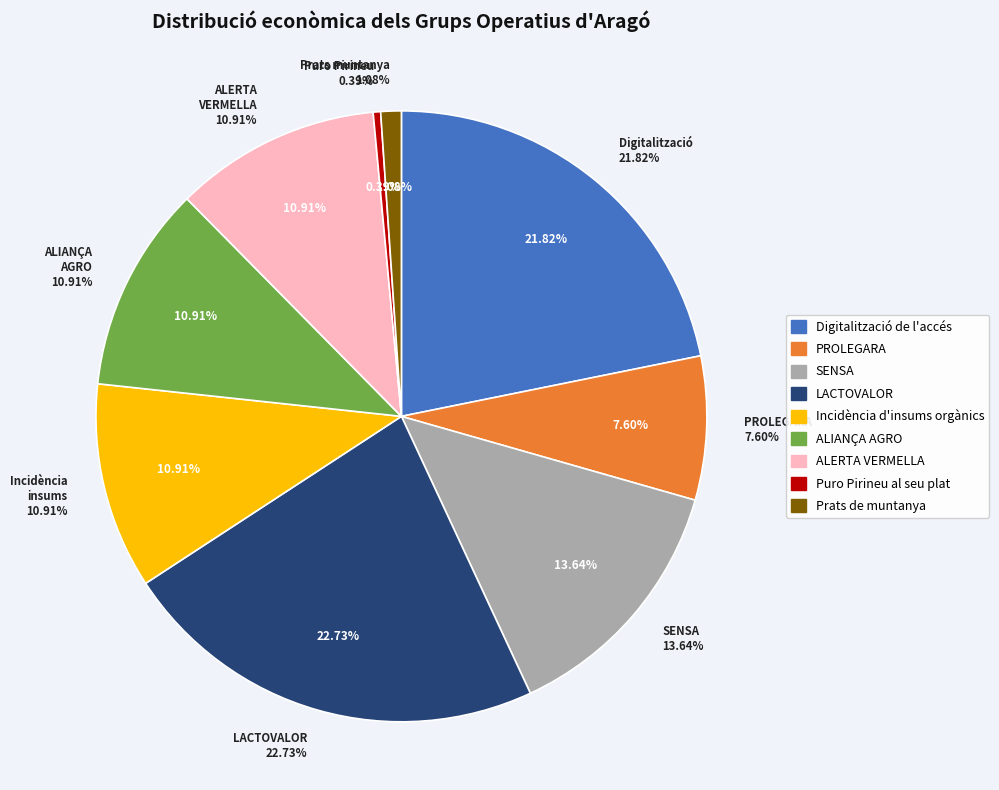

What is the total percentage of PROLEGARA and Prats de muntanya?

8.7%